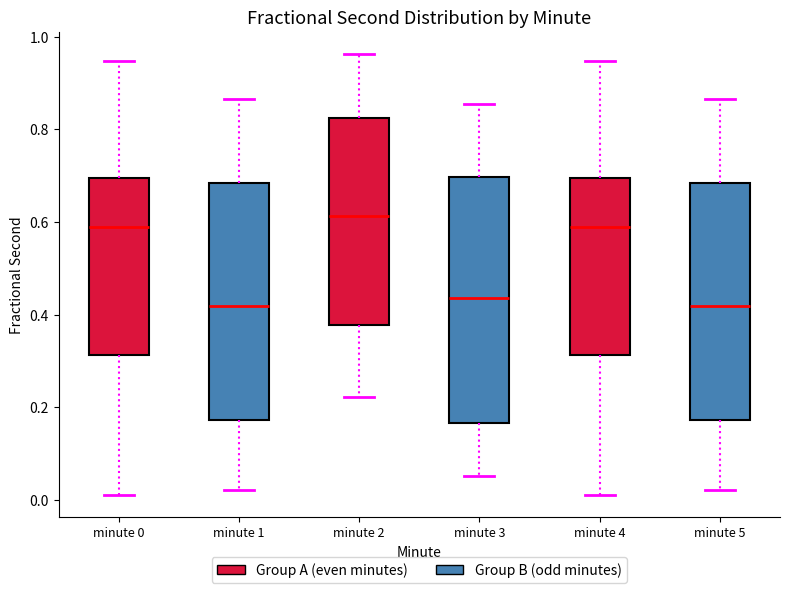

Reading left to right, read every box against the y-axis: the position of its median line, the range the box covers, and the ends of its whiskers. The values are not printed on the chart, so give them approximately, as read against the axis.

minute 0: median 0.58, box 0.32 to 0.70, whiskers 0.02 to 0.94
minute 1: median 0.42, box 0.18 to 0.68, whiskers 0.02 to 0.86
minute 2: median 0.62, box 0.38 to 0.82, whiskers 0.22 to 0.96
minute 3: median 0.44, box 0.16 to 0.70, whiskers 0.06 to 0.86
minute 4: median 0.58, box 0.32 to 0.70, whiskers 0.02 to 0.94
minute 5: median 0.42, box 0.18 to 0.68, whiskers 0.02 to 0.86